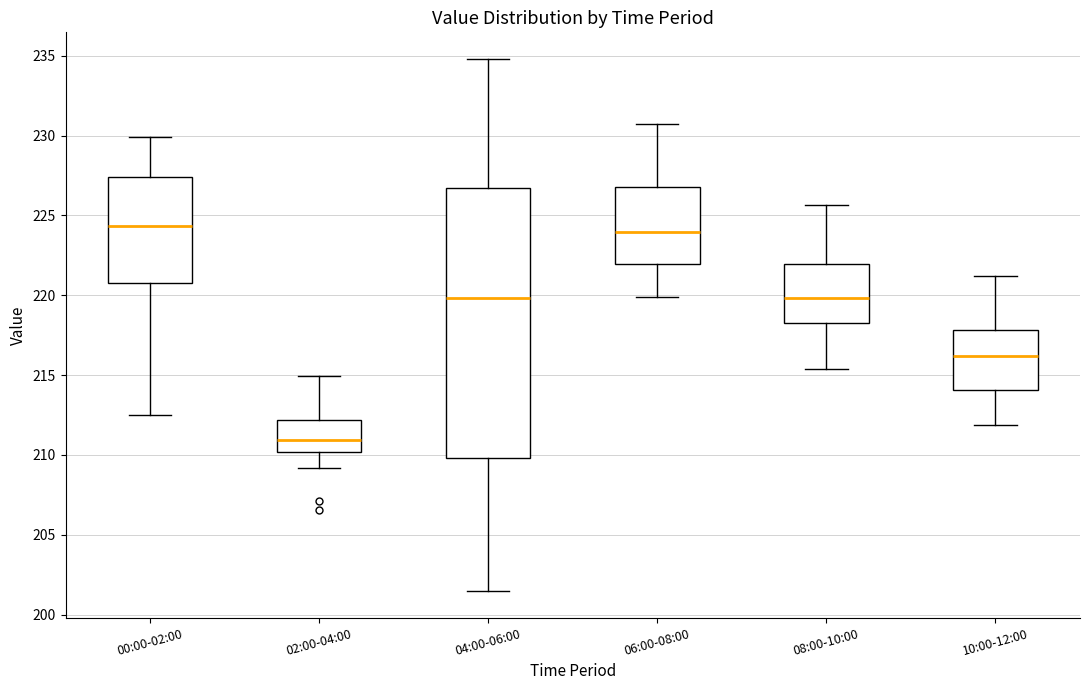

Where is the upper edge of the box for 04:00-06:00 on the y-axis? The values are not printed on the chart, so give them approximately, as read against the axis.

226.5